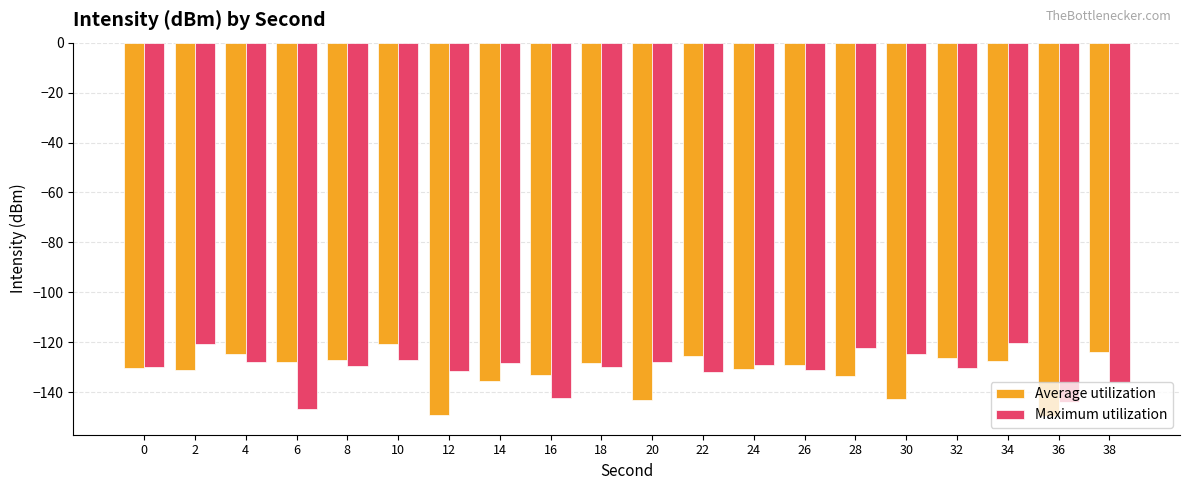

At which label does Average utilization reach its peak?

10